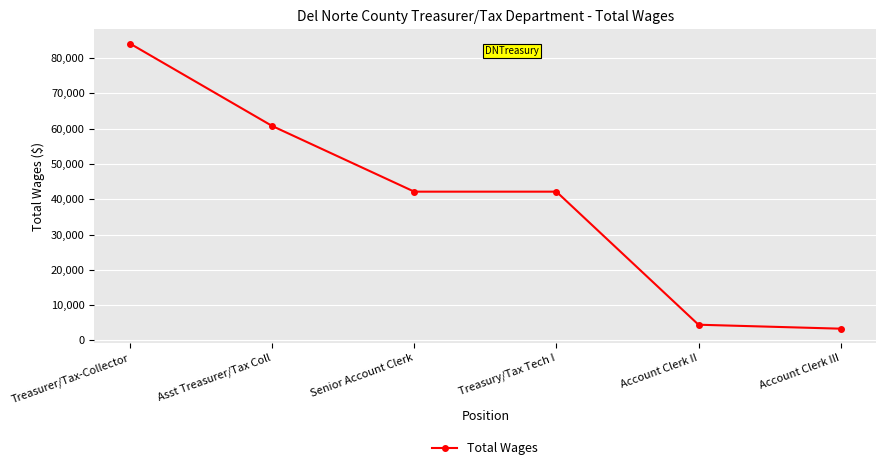

What is the sum of the values at Senior Account Clerk and Asst Treasurer/Tax Coll?

102877